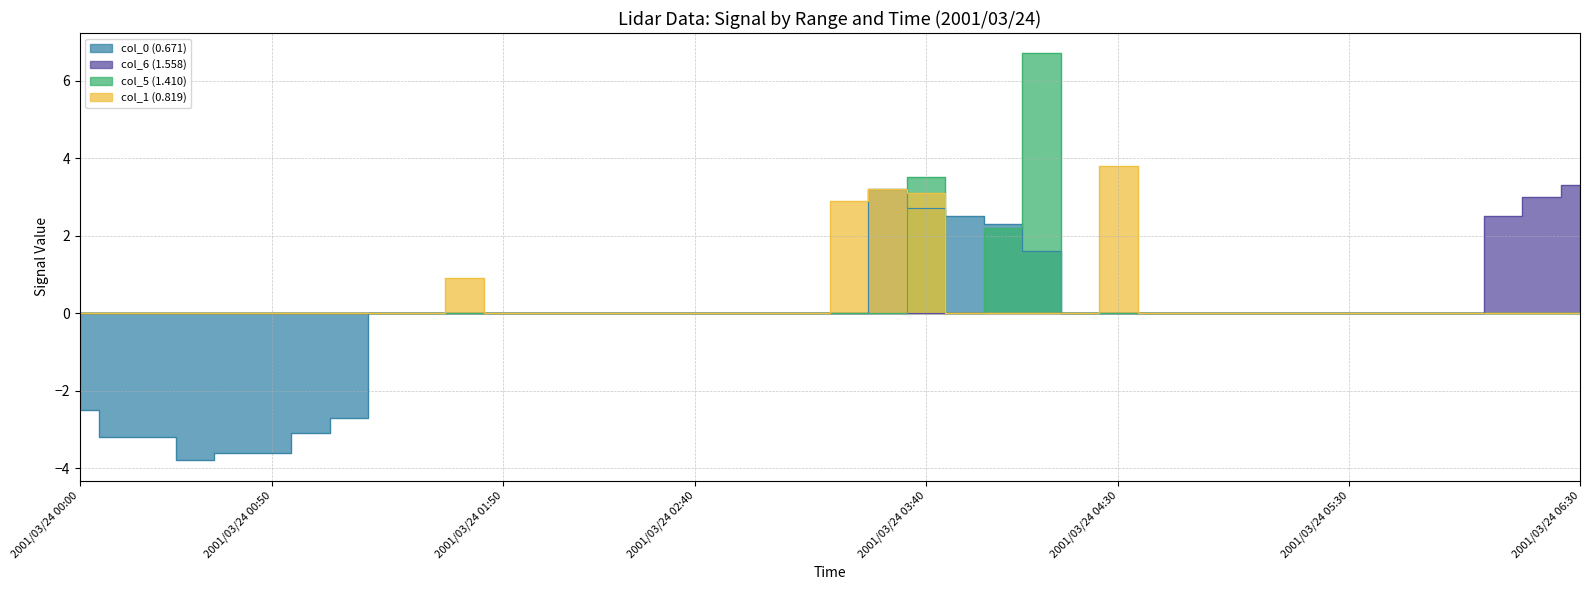

Is the value of col_1 (0.819) at 2001/03/24 03:00 greater than the value of col_6 (1.558) at 2001/03/24 03:20?

No